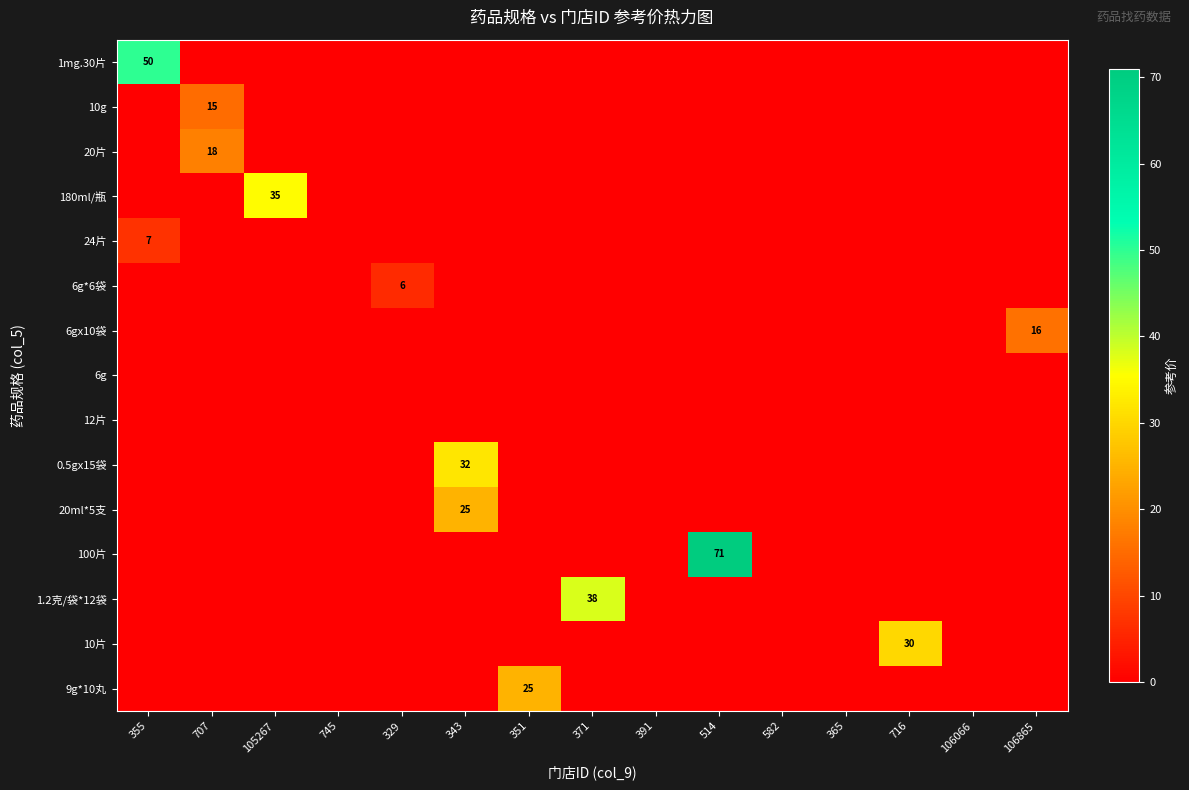

What is the difference between the highest and lowest values at 105267?

35.0